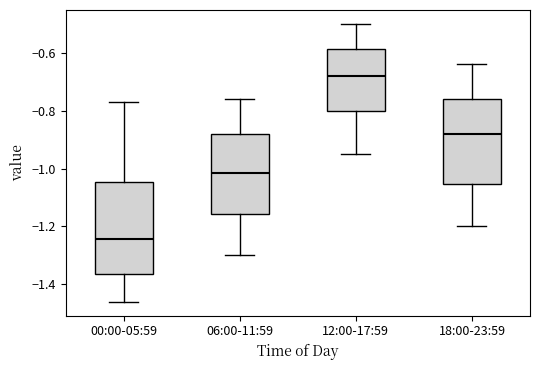

Reading left to right, read every box against the y-axis: the position of its median line, the range the box covers, and the ends of its whiskers. The values are not printed on the chart, so give them approximately, as read against the axis.

00:00-05:59: median -1.24, box -1.36 to -1.04, whiskers -1.46 to -0.76
06:00-11:59: median -1.02, box -1.16 to -0.88, whiskers -1.30 to -0.76
12:00-17:59: median -0.68, box -0.80 to -0.58, whiskers -0.94 to -0.50
18:00-23:59: median -0.88, box -1.06 to -0.76, whiskers -1.20 to -0.64